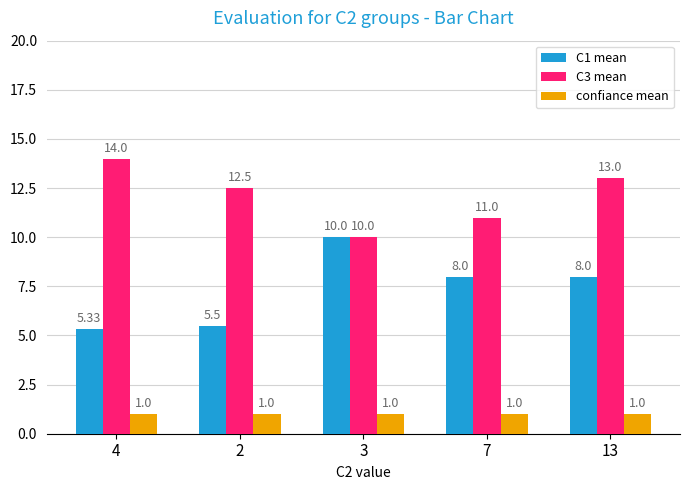

Which series changed the most between 3 and 13?

C3 mean